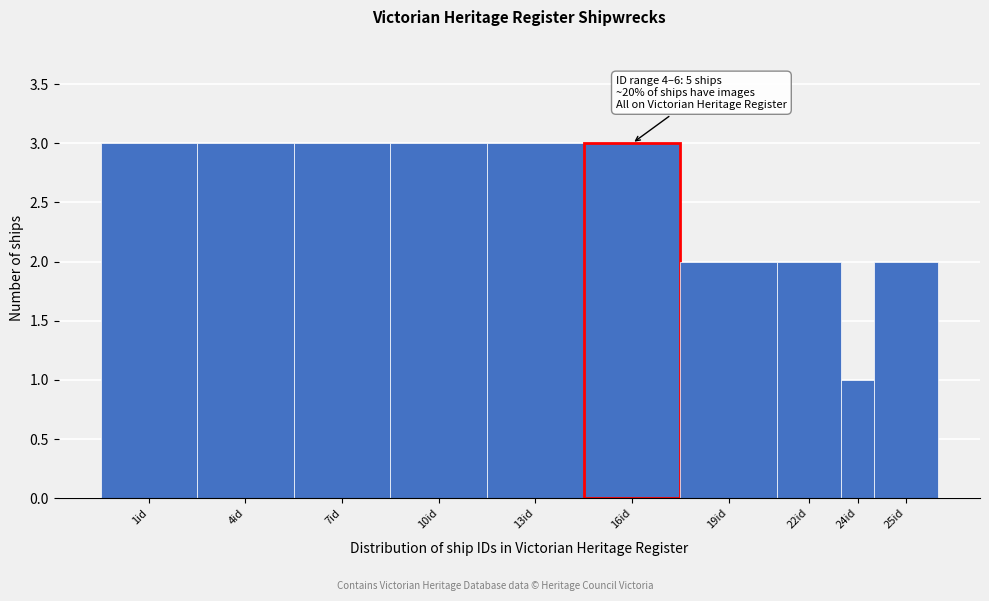

Reading left to right, transcribe all the data shown in this chart.

3	3	3	3	3	3	2	2	1	2